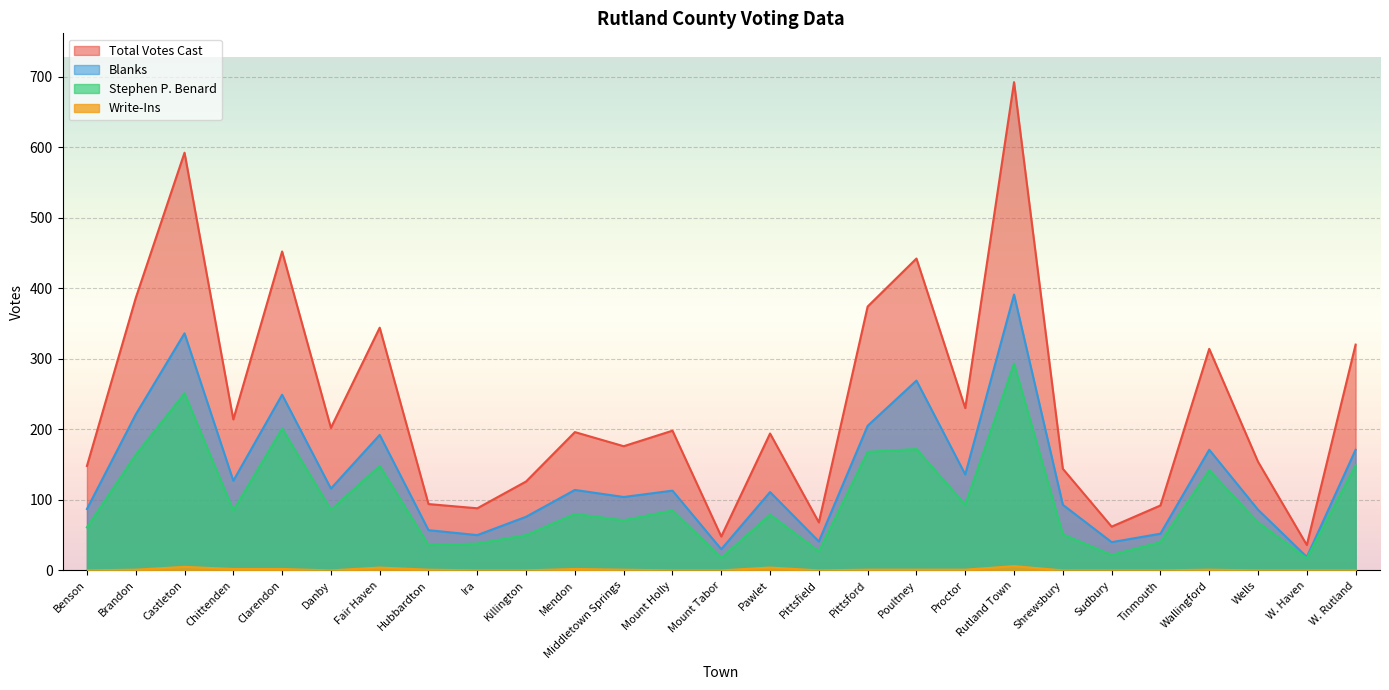

Where is the first local maximum for Blanks?

Castleton